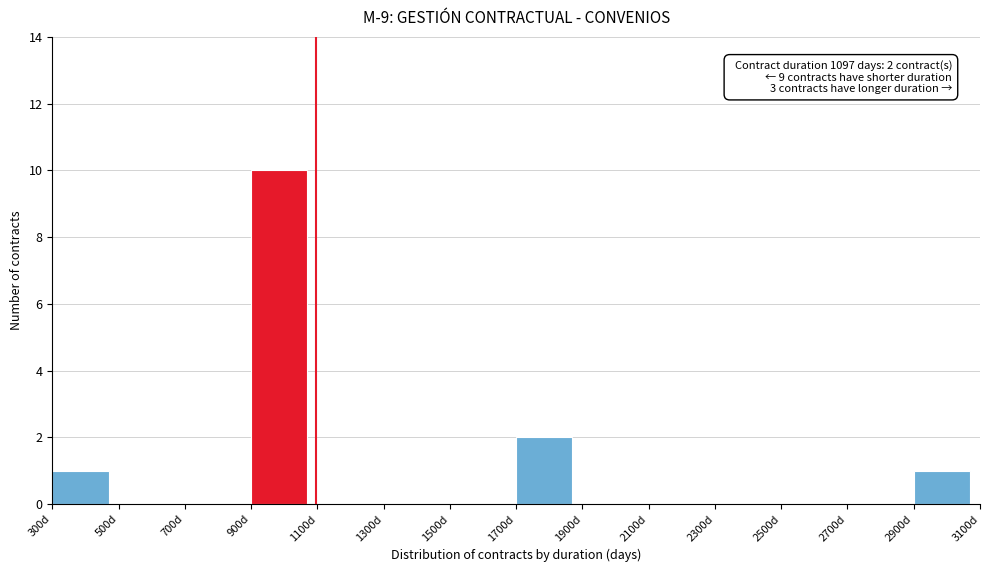

Which range on the x-axis has the tallest bar?

900 to 1100